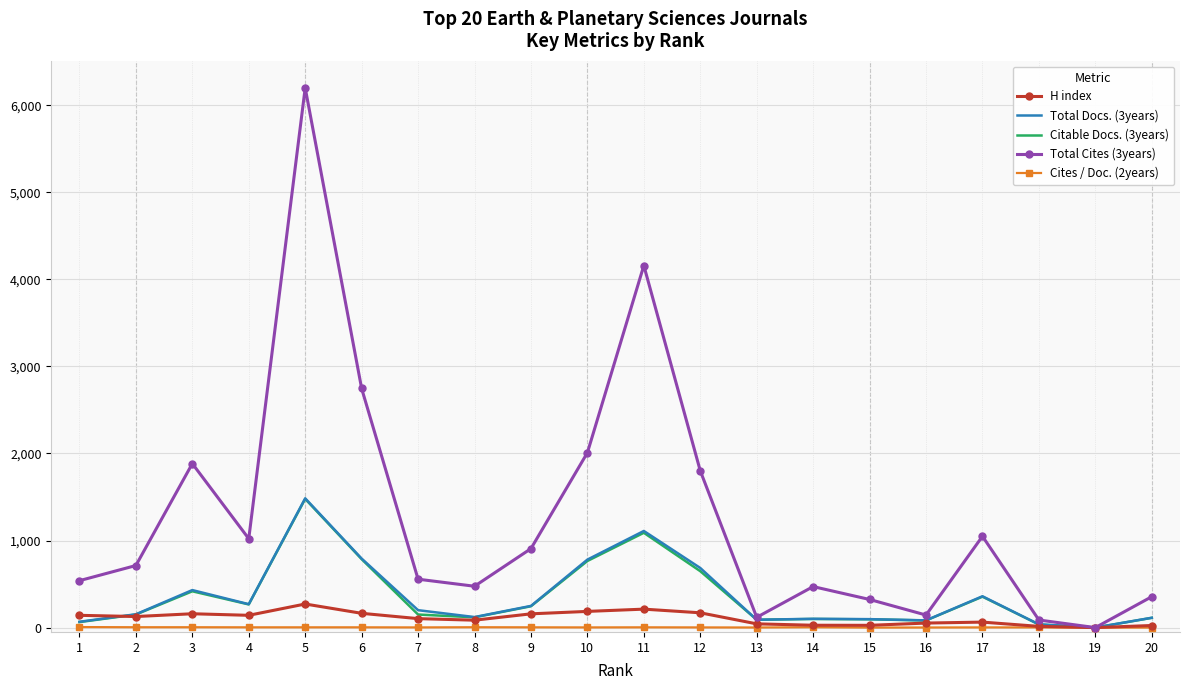

Which series has the largest total across all categories?

Total Cites (3years)